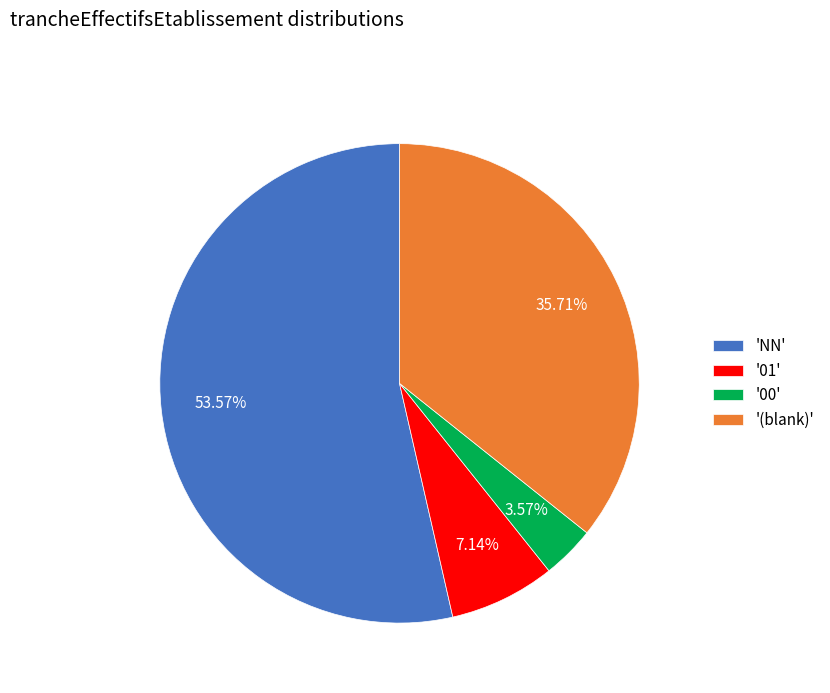

Is there a majority slice in this chart?

Yes